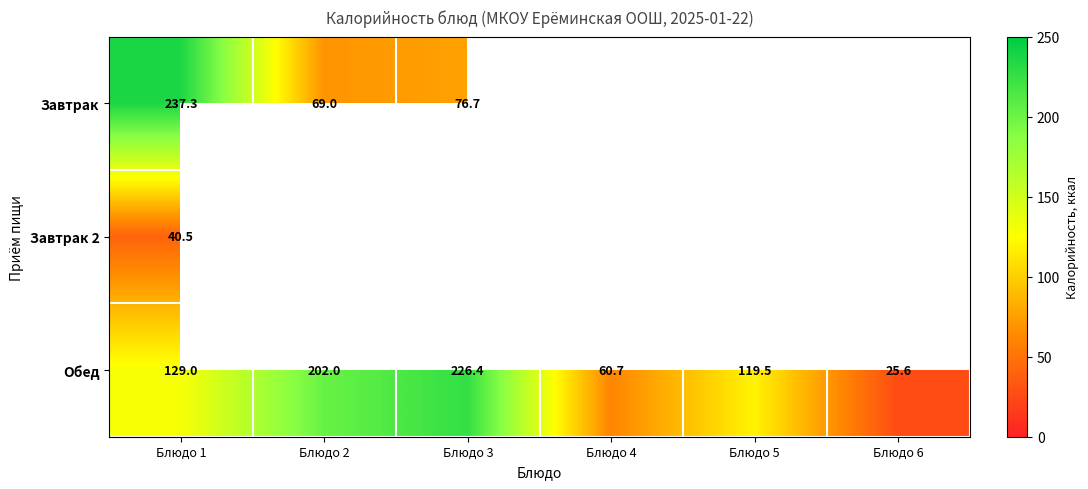

Which category has the highest value across all series?

Блюдо 1